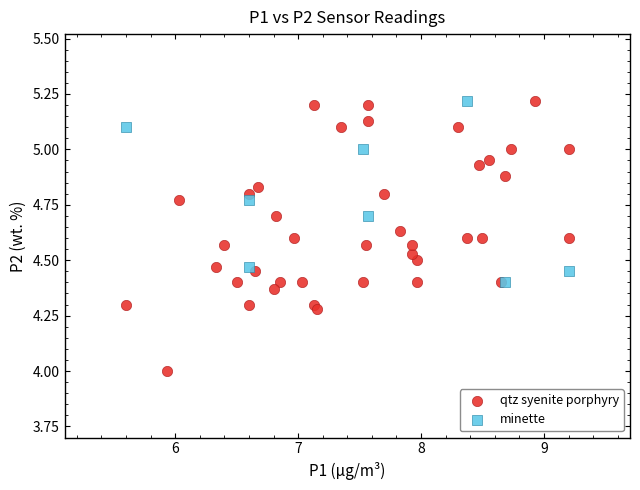

Which series contains the lowest Y value?

qtz syenite porphyry